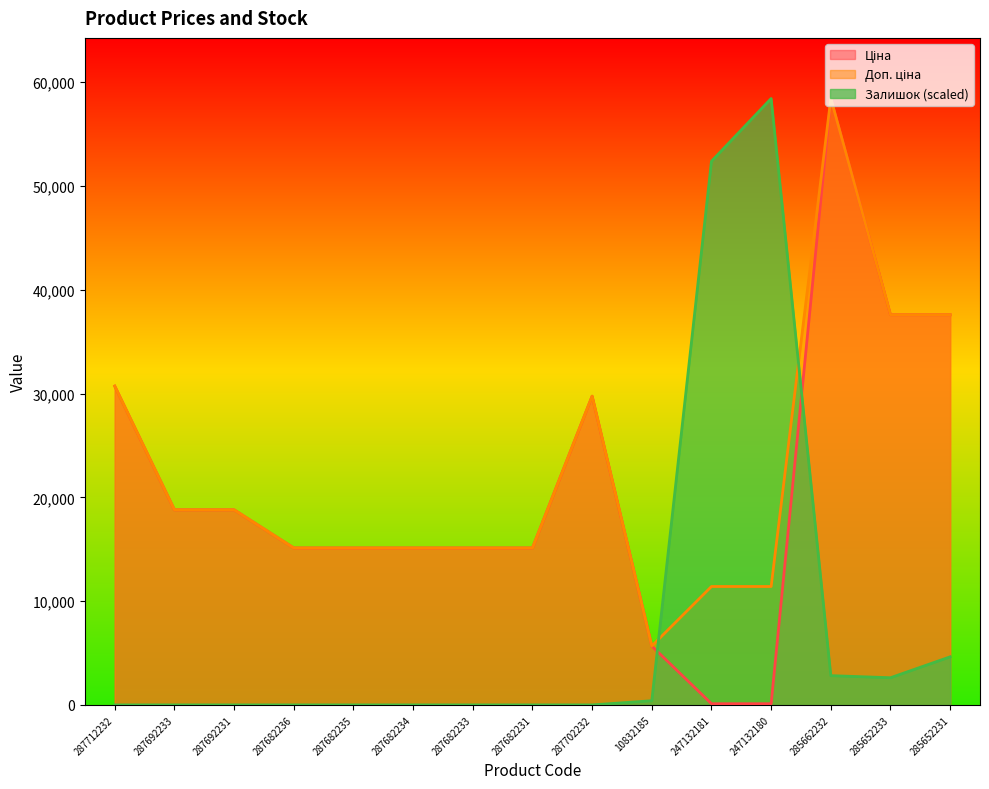

What position from the right is 287692233?

14